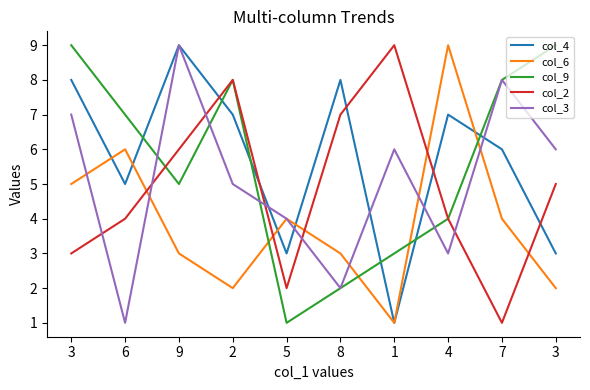

At which category is the sum across all series the highest?

3